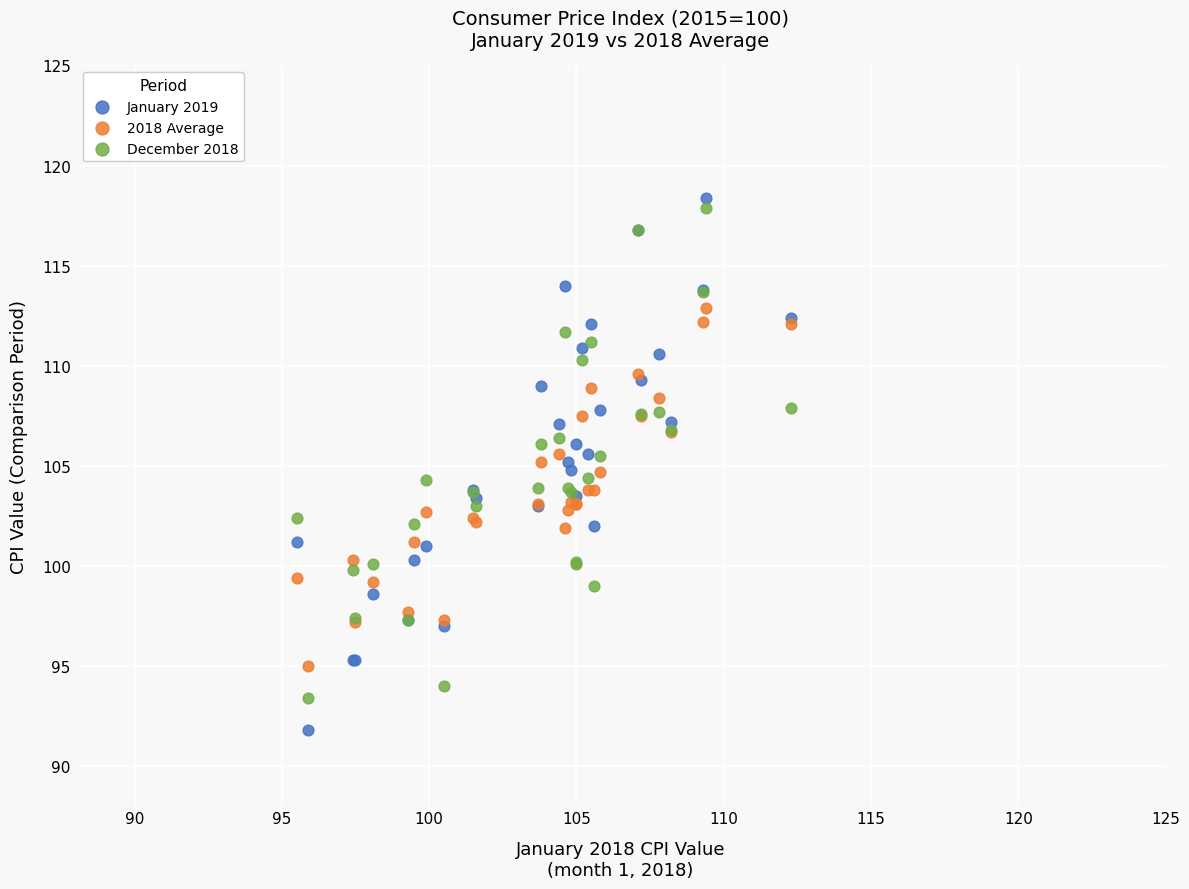

Which series reaches the minimum Y coordinate?

January 2019